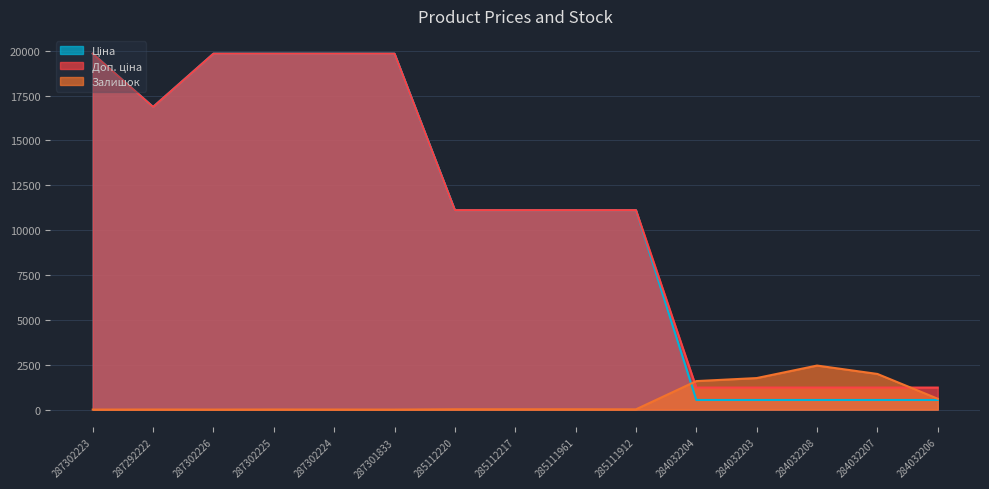

What is the sum of all Доп. ціна values?

166608.6